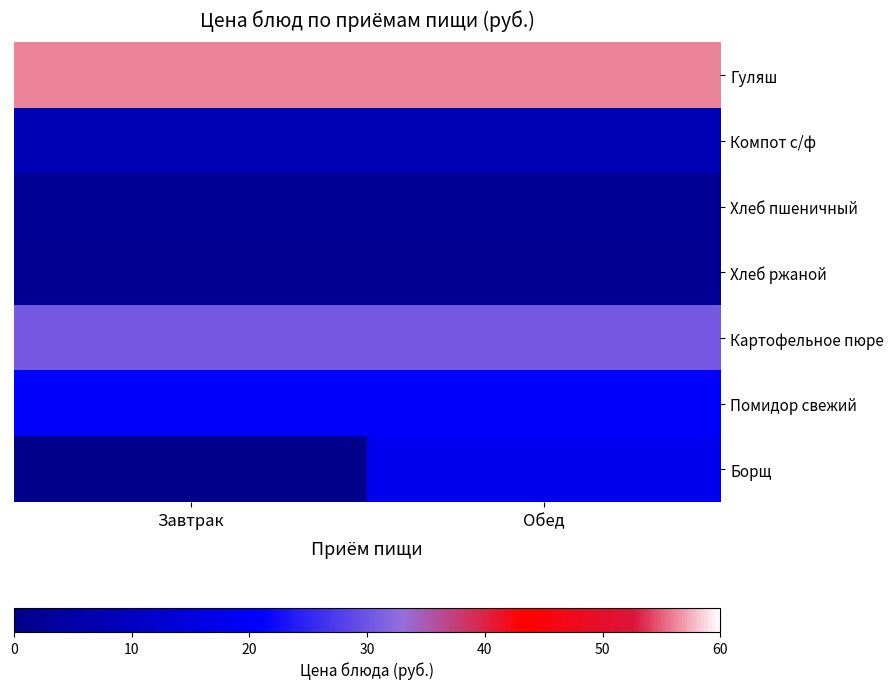

Reading right to left, what are all the values shown in this chart?

Гуляш: Обед=56.1	Завтрак=56.1
Компот с/ф: Обед=7.5	Завтрак=7.5
Хлеб пшеничный: Обед=2.4	Завтрак=2.4
Хлеб ржаной: Обед=2.1	Завтрак=2.1
Картофельное пюре: Обед=30.7	Завтрак=30.7
Помидор свежий: Обед=20.6	Завтрак=20.6
Борщ: Обед=18.1	Завтрак=0.0